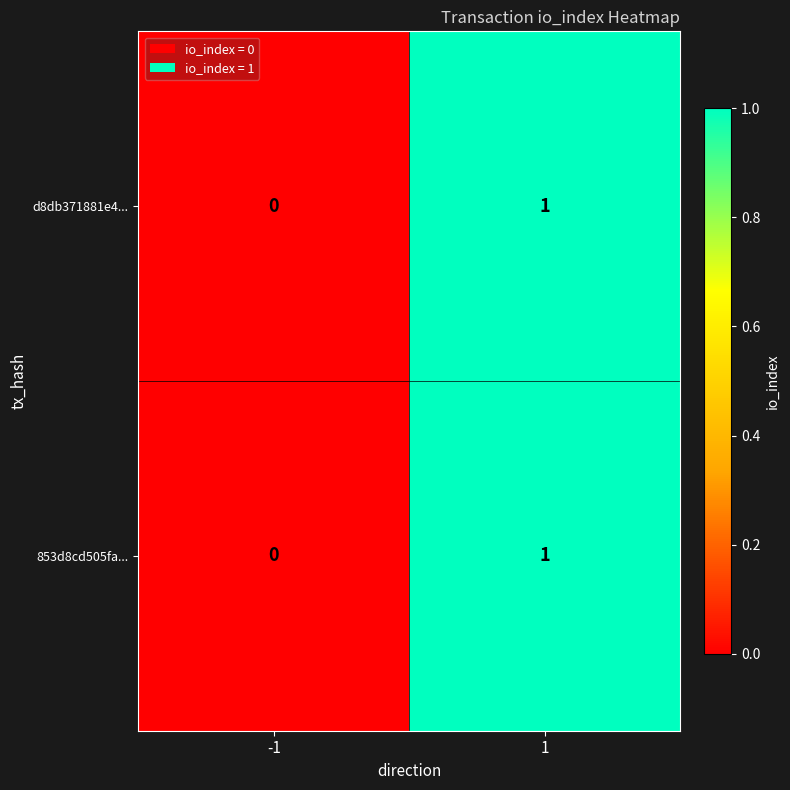

The value of 853d8cd505fa... at -1 is 0. True or false?

True